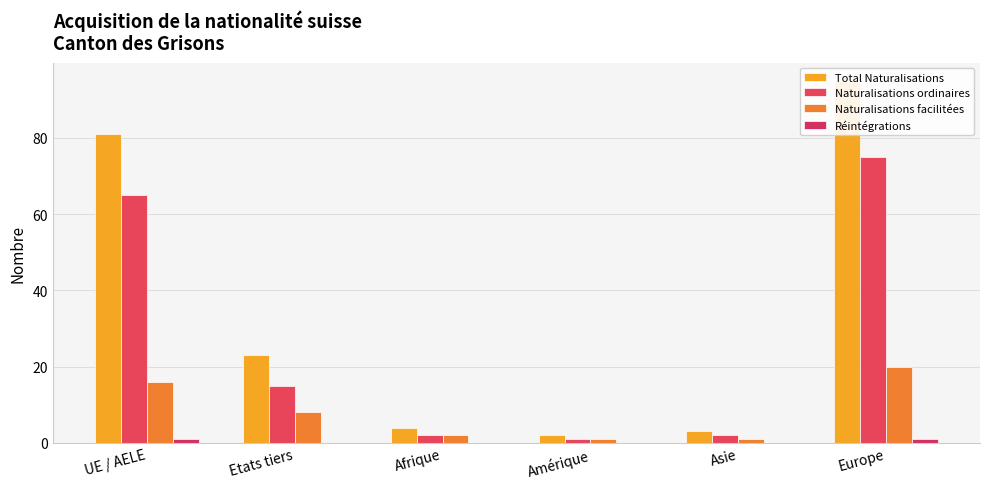

What is the value of the Naturalisations facilitées bar at the 2nd from the left?

8